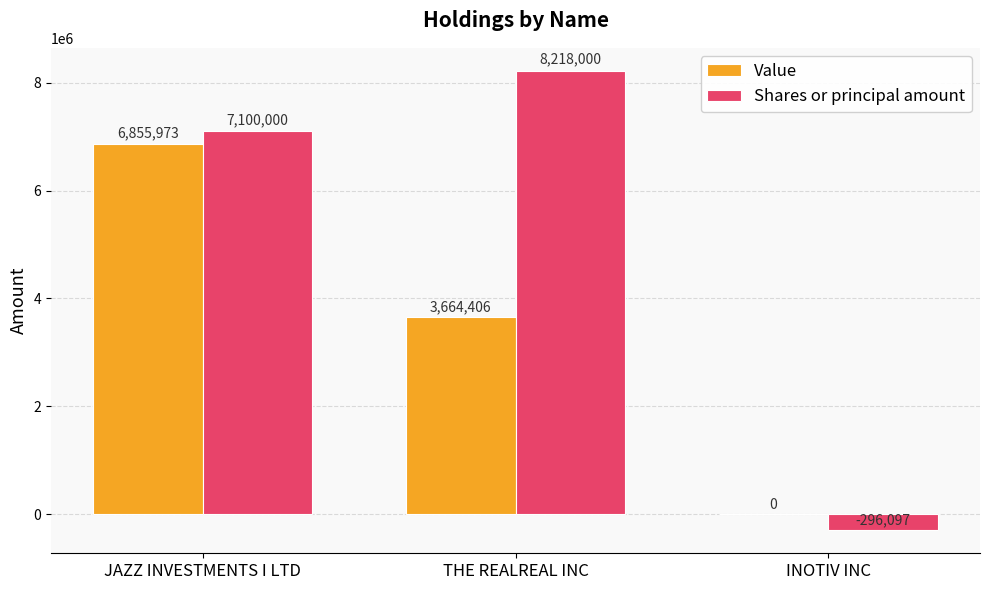

True or false: Value has a value of -4709137 at INOTIV INC.

False